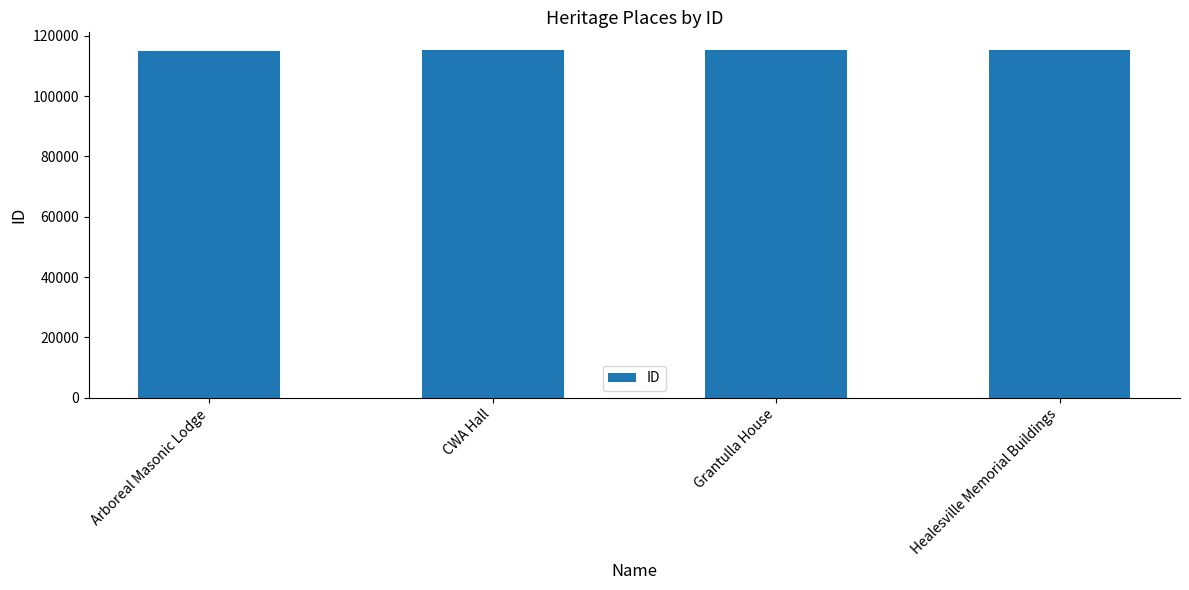

What is the value of the 2nd bar from the left?

115260